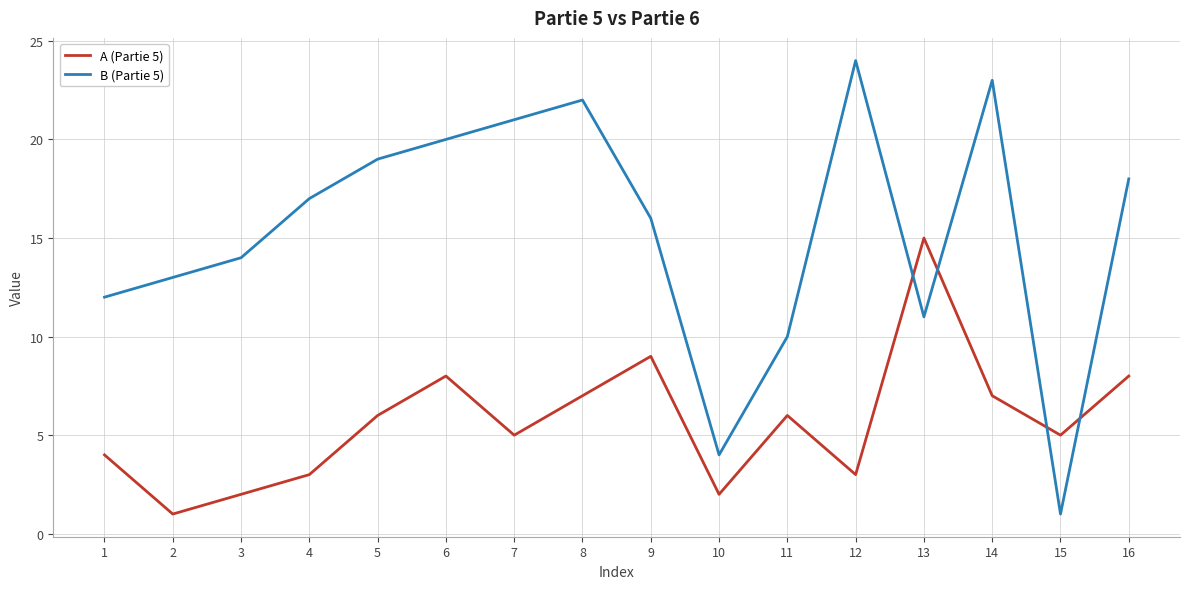

How many interior local peaks does the A (Partie 5) series have?

4